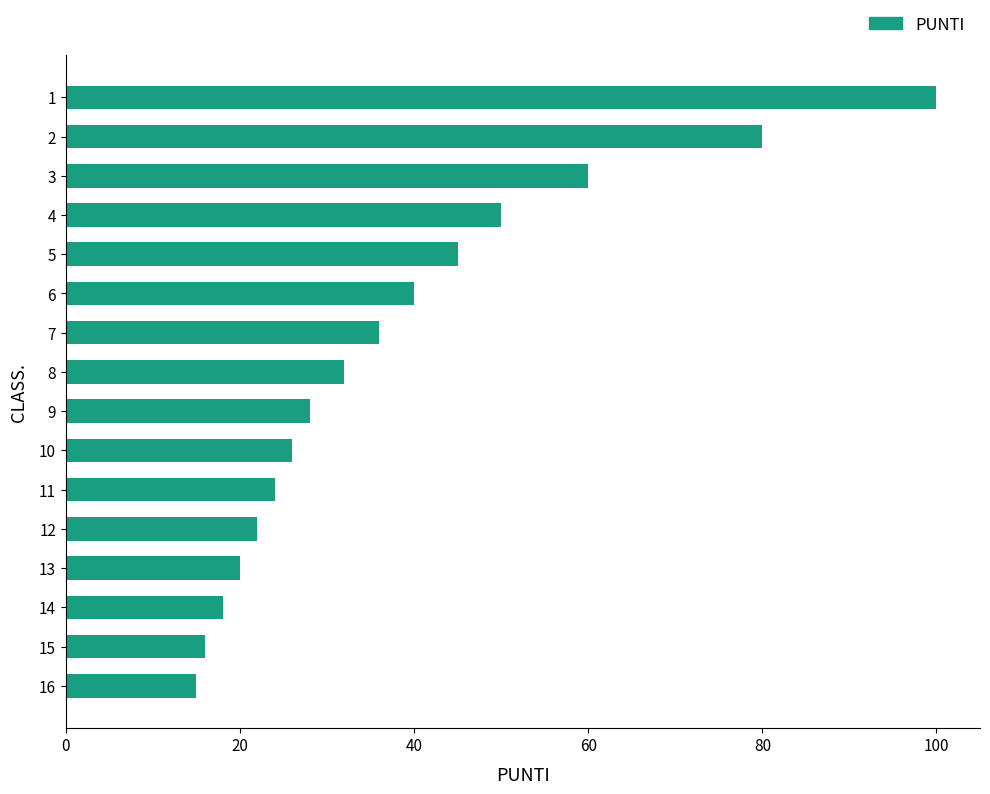

Is it true that the value at 12 is 22?

True